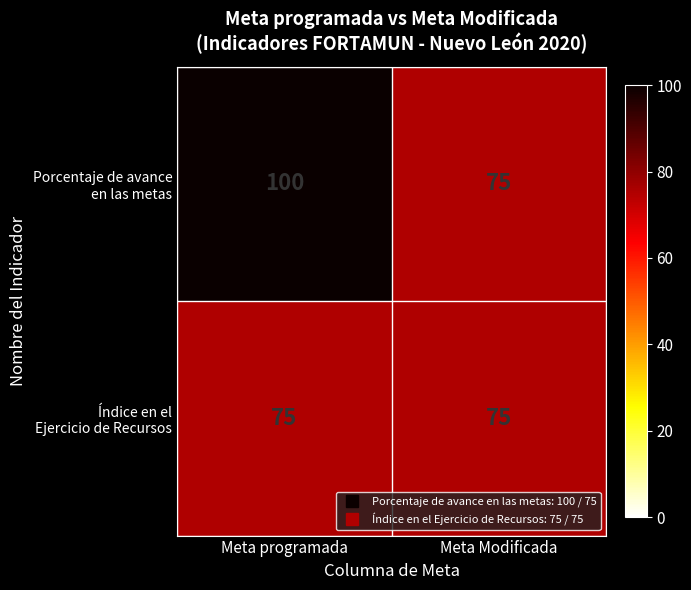

What is the total value across all series at Meta Modificada?

150